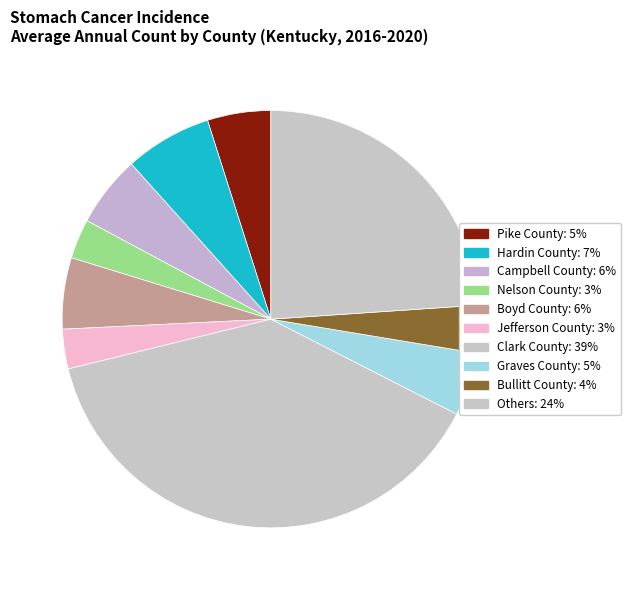

How many segments does this pie chart have?

10